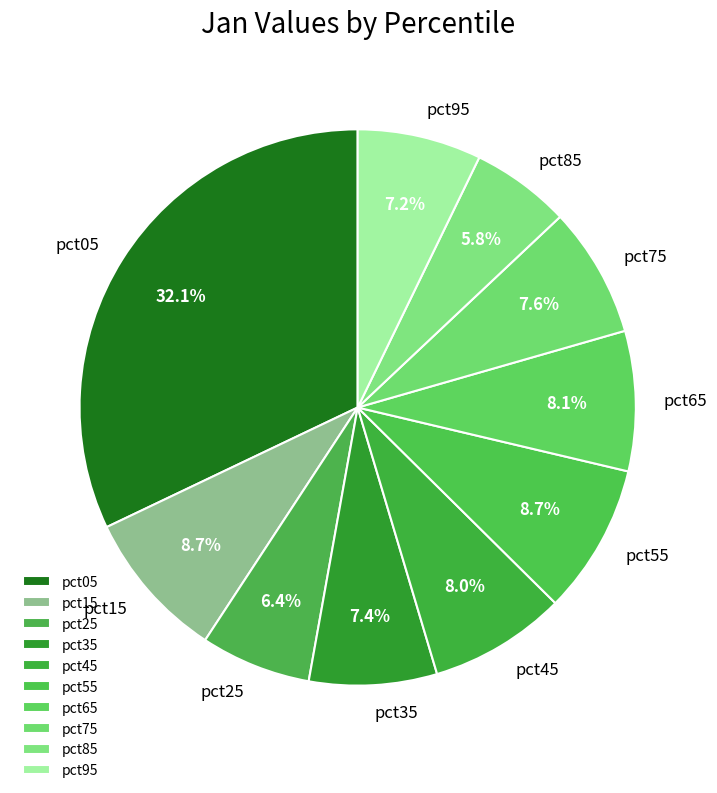

To the nearest percent, what percentage of the pie is pct45?

8%